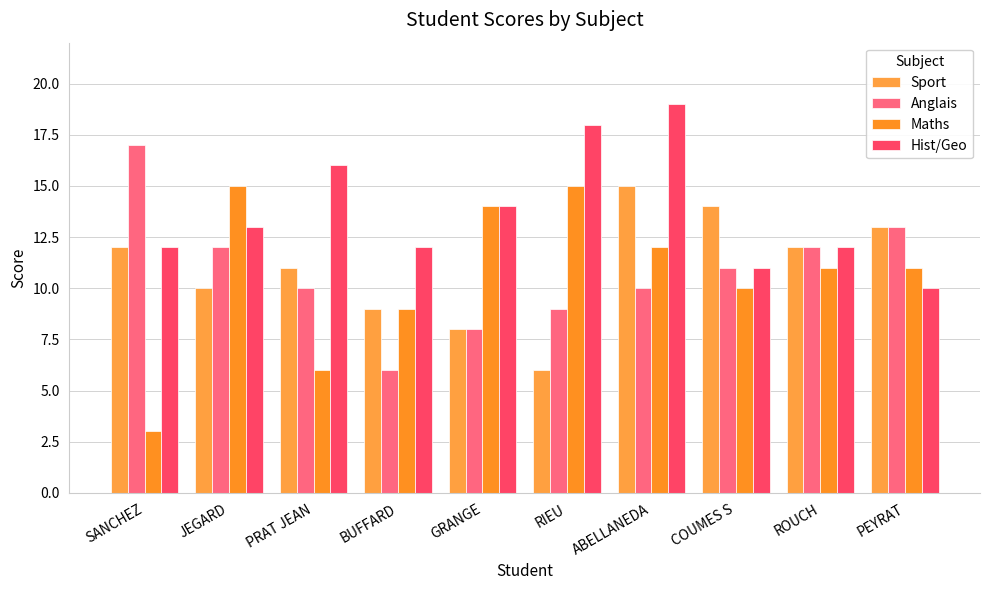

At which label does Hist/Geo first exceed 13?

PRAT JEAN